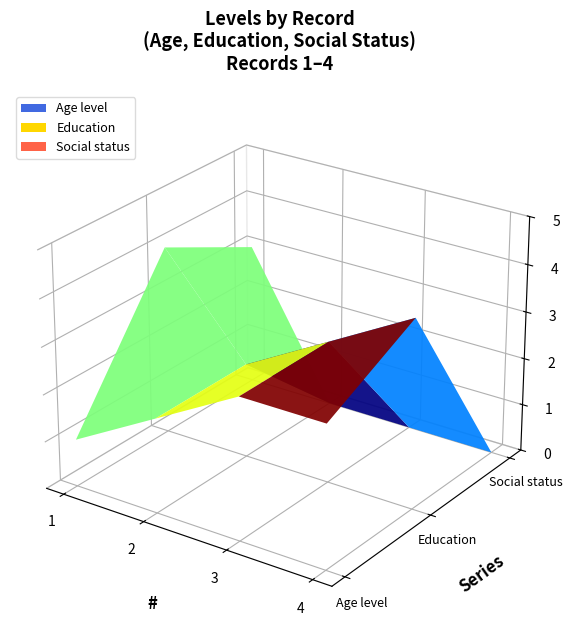

Reading right to left, what are all the values shown in this chart?

Age level: 4=3	3=3	2=2	1=1
Education: 4=4	3=3	2=2	1=4
Social status: 4=0	3=0	2=0	1=3